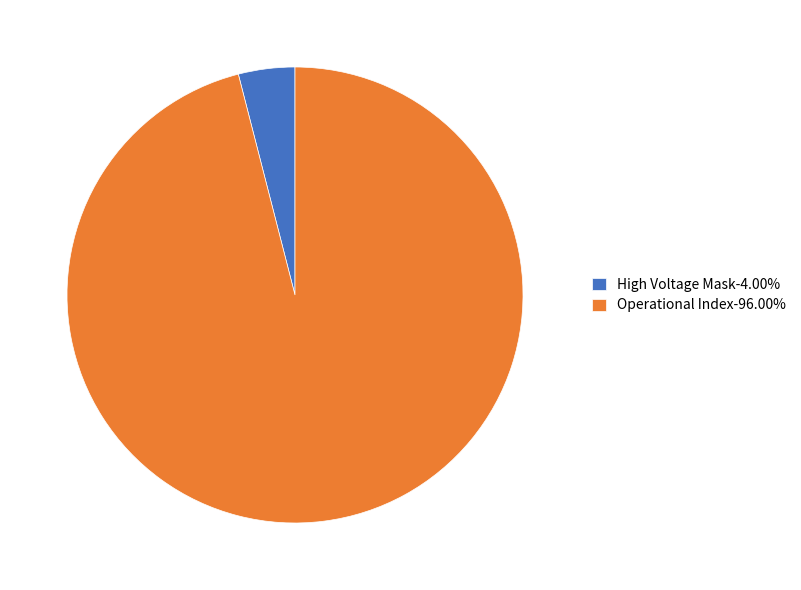

Is the sum of Operational Index-96.00% and High Voltage Mask-4.00% greater than half?

Yes